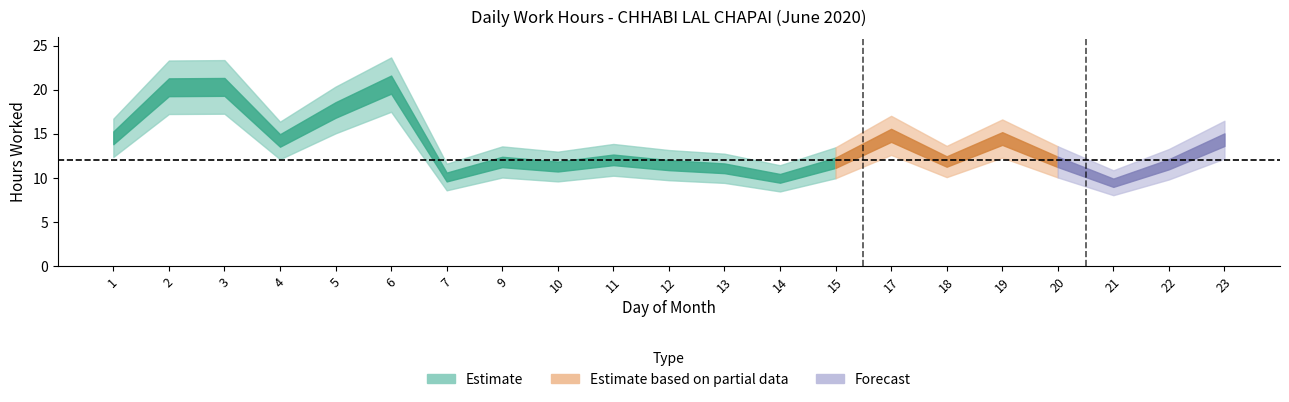

What is the ratio of the value at 21 to the value at 11?

0.8